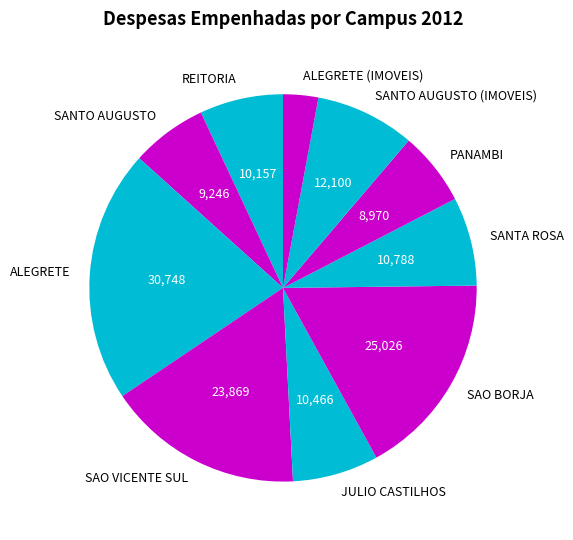

What is the largest slice in the pie chart?

ALEGRETE